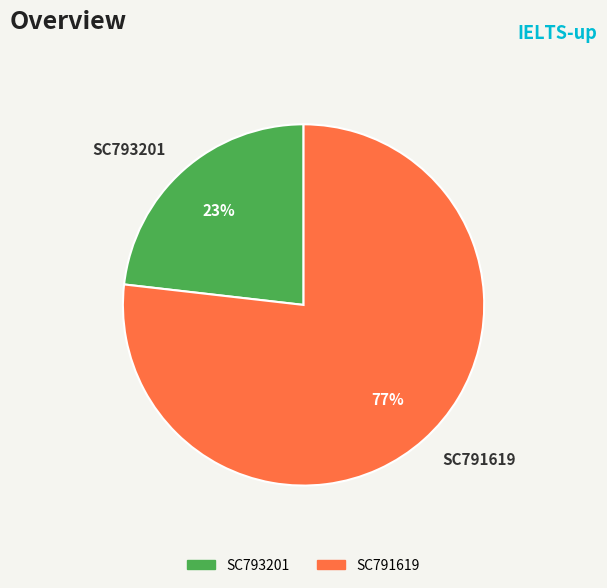

How many slices are in this pie chart?

2